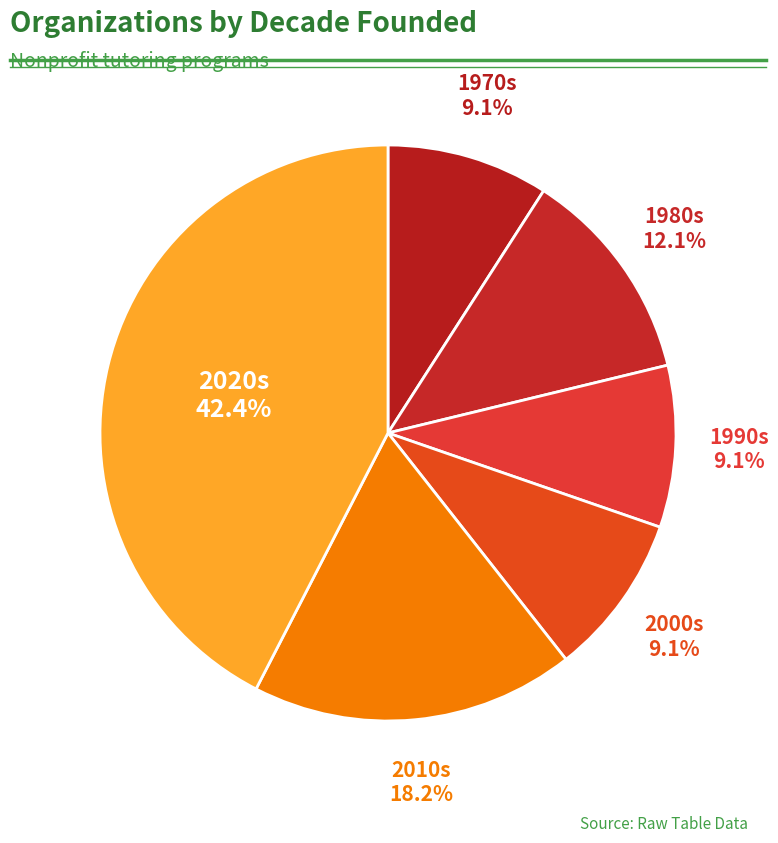

Count the number of slices in the pie.

6